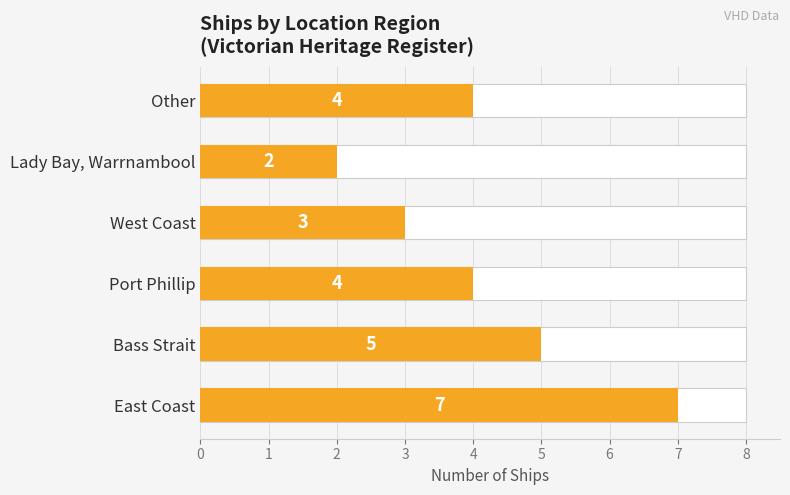

Reading left to right, transcribe all the data shown in this chart.

0=7	1=5	2=4	3=3	4=2	5=4